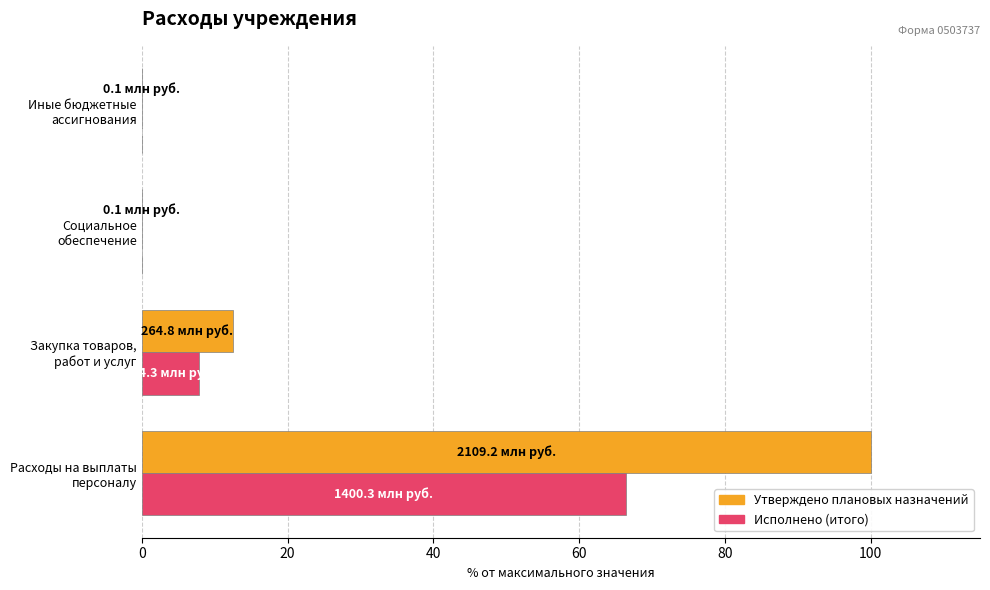

What is the greatest value displayed?

100.0